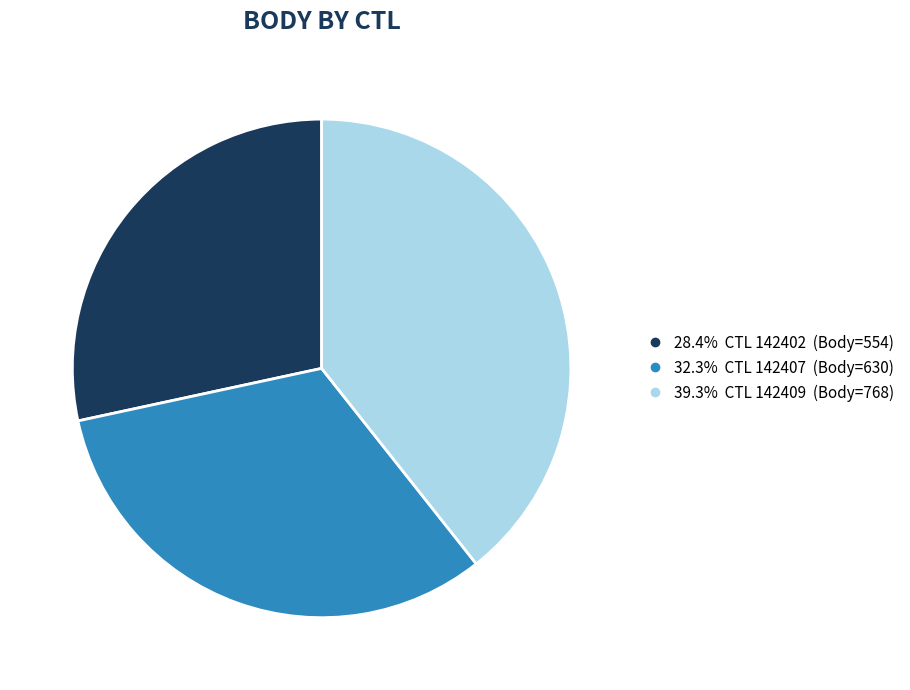

Is there any slice that represents more than half of the pie?

No